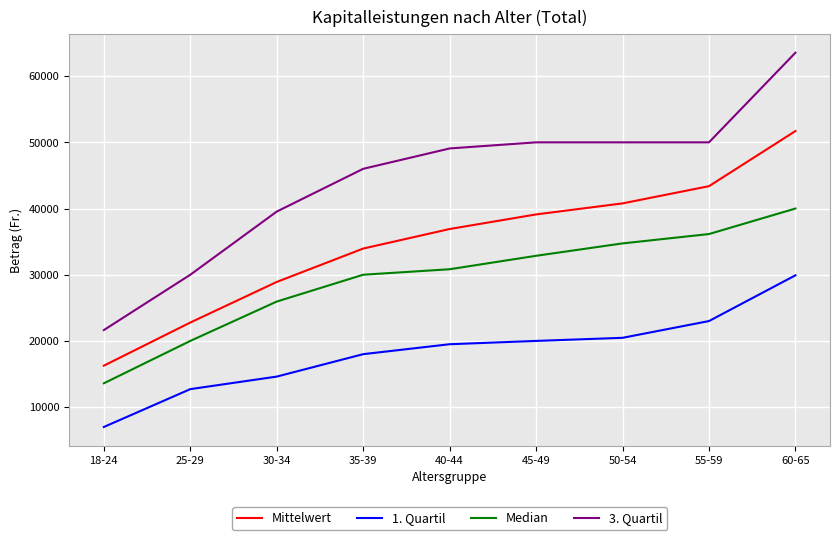

Rank the series by their maximum value, from lowest to highest.

1. Quartil, Median, Mittelwert, 3. Quartil